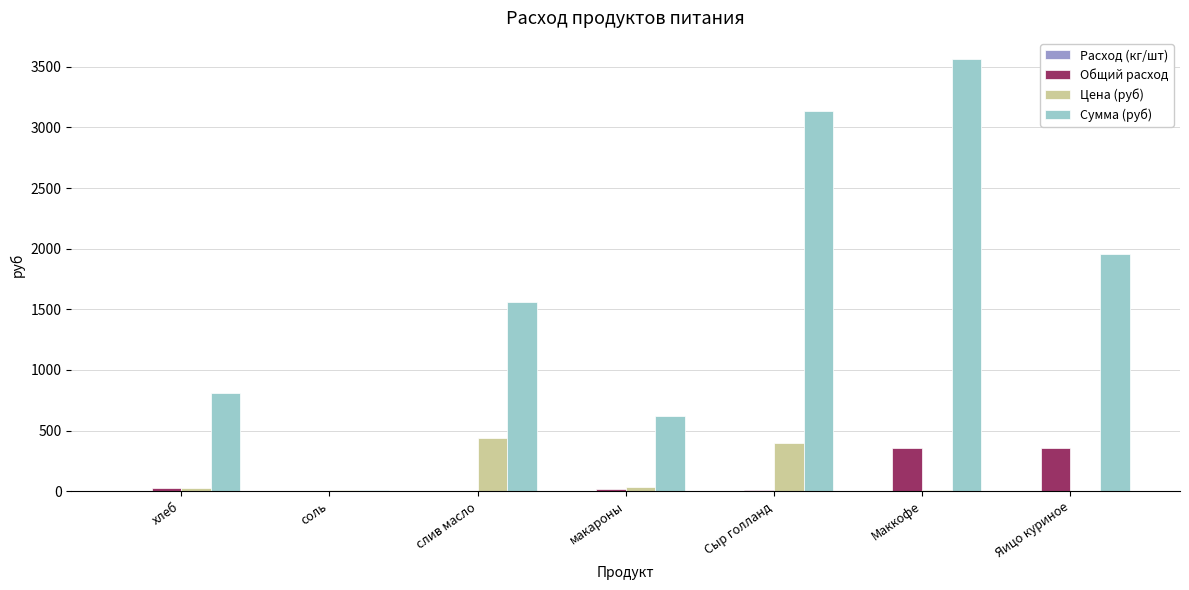

Between соль and слив масло, which series saw the biggest shift?

Сумма (руб)